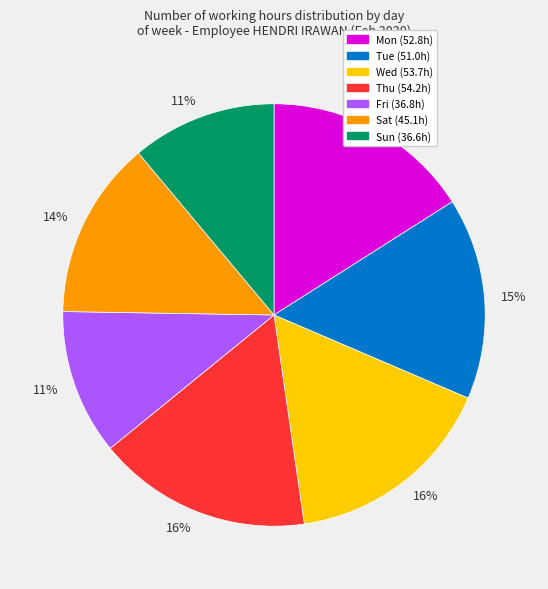

Is there a majority slice in this chart?

No